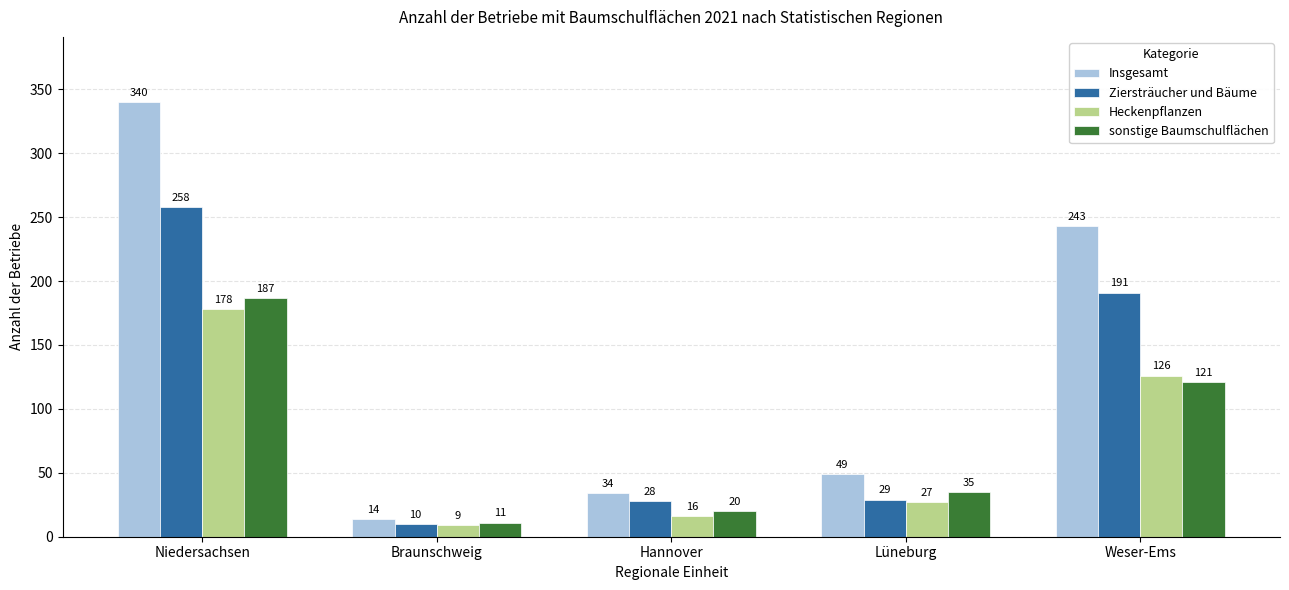

What is the lowest value of the Insgesamt series?

14